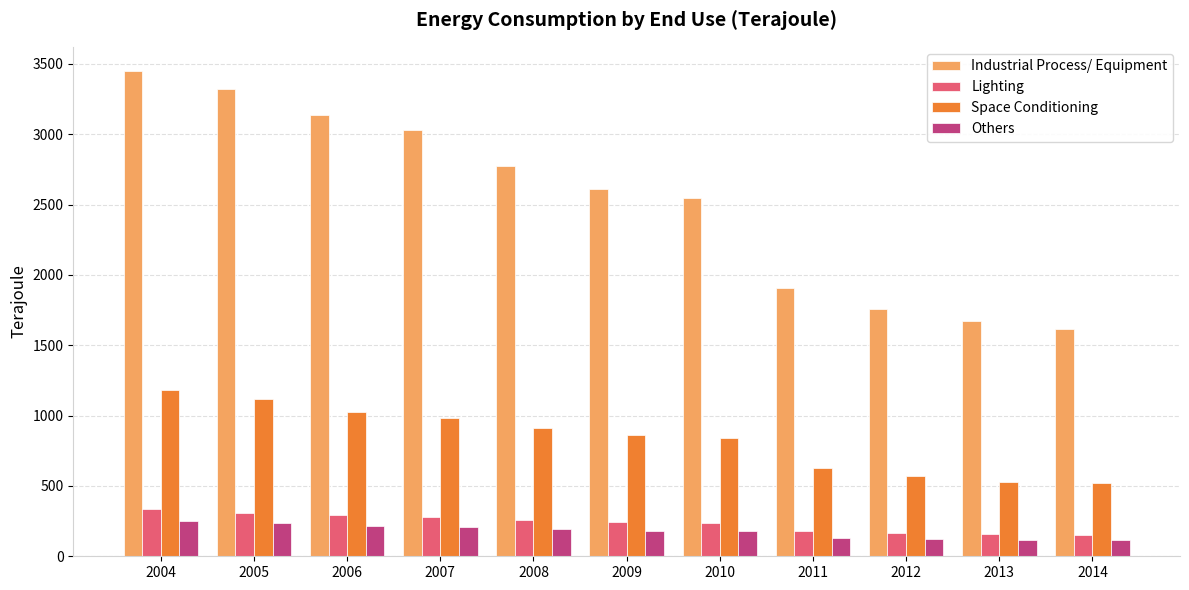

The Others series shows 181 at 2009. True or false?

True